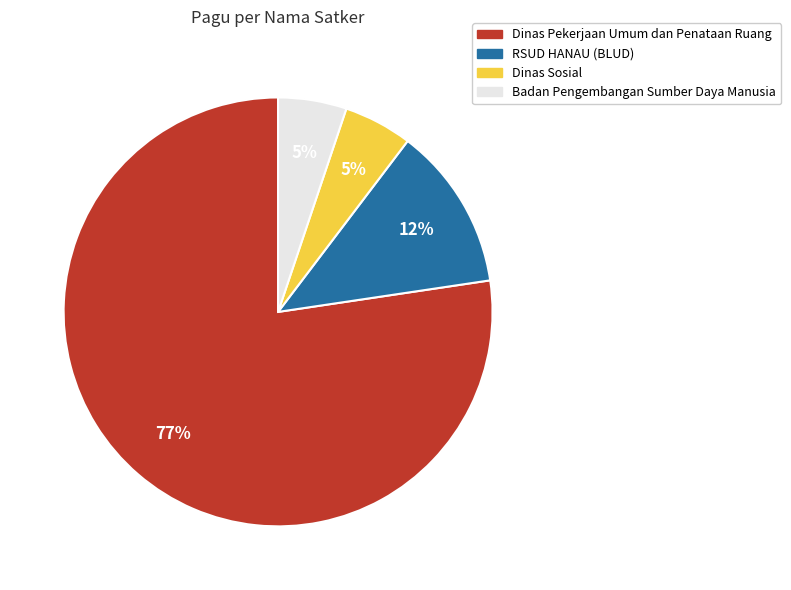

Is there a majority slice in this chart?

Yes